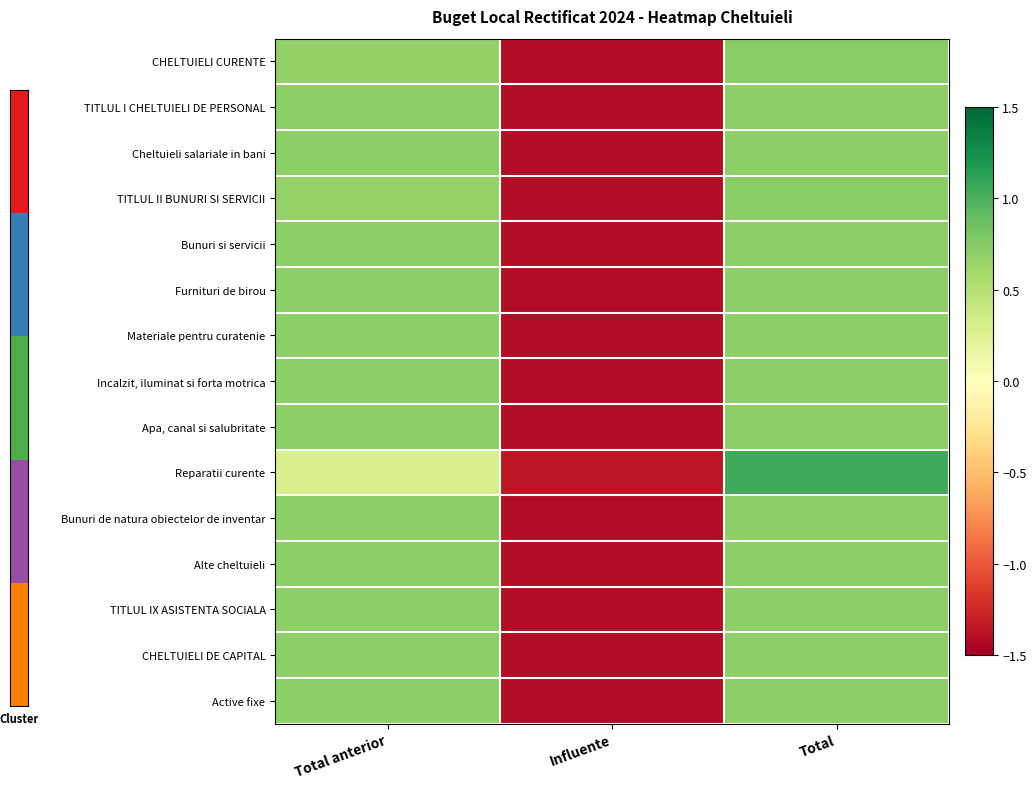

What is the greatest value displayed?

1.0